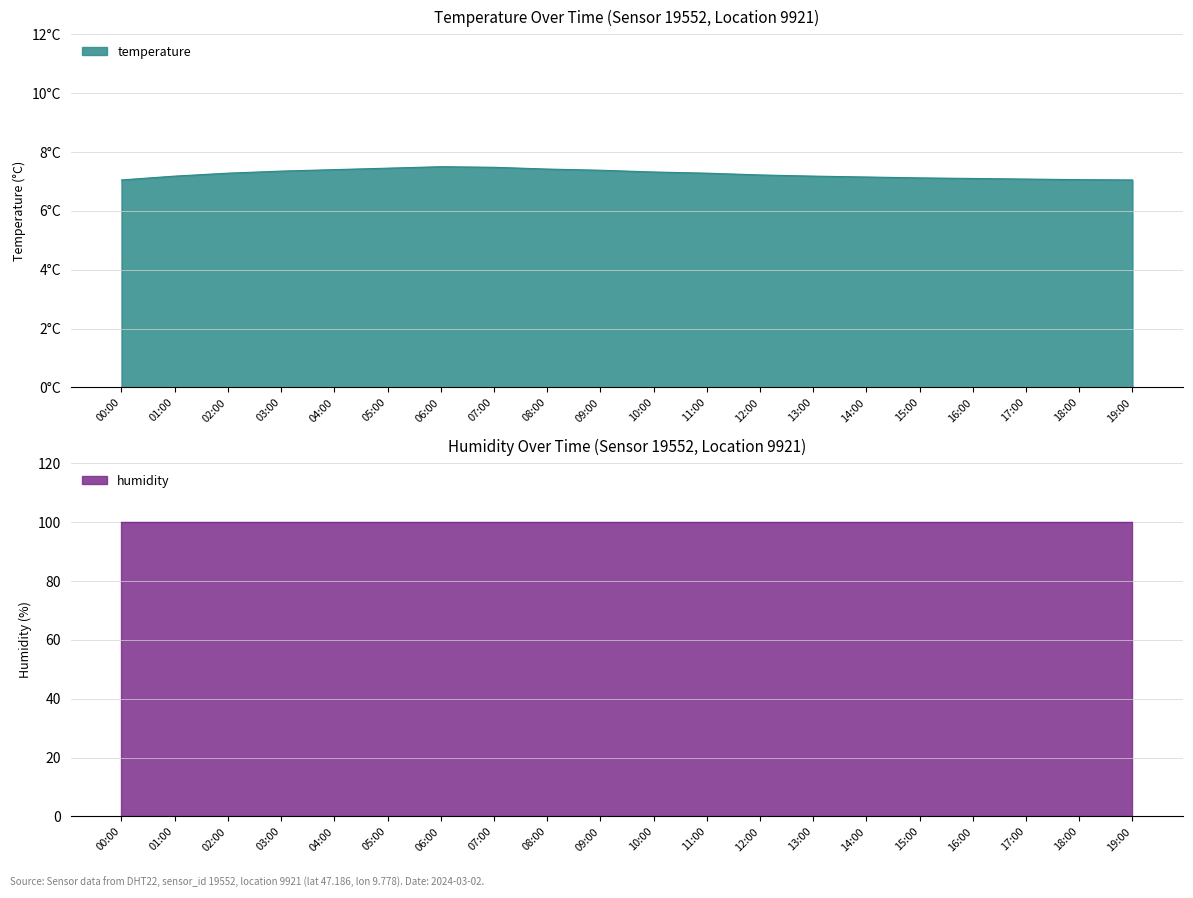

What is the approximate value at 00:00?

7.0